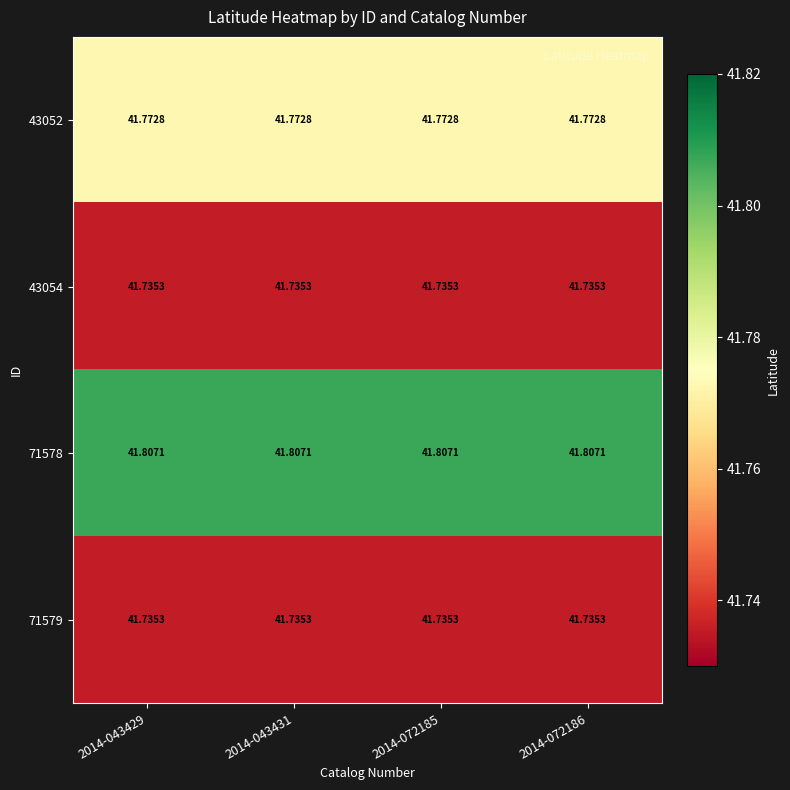

How many categories are shown in the chart?

4